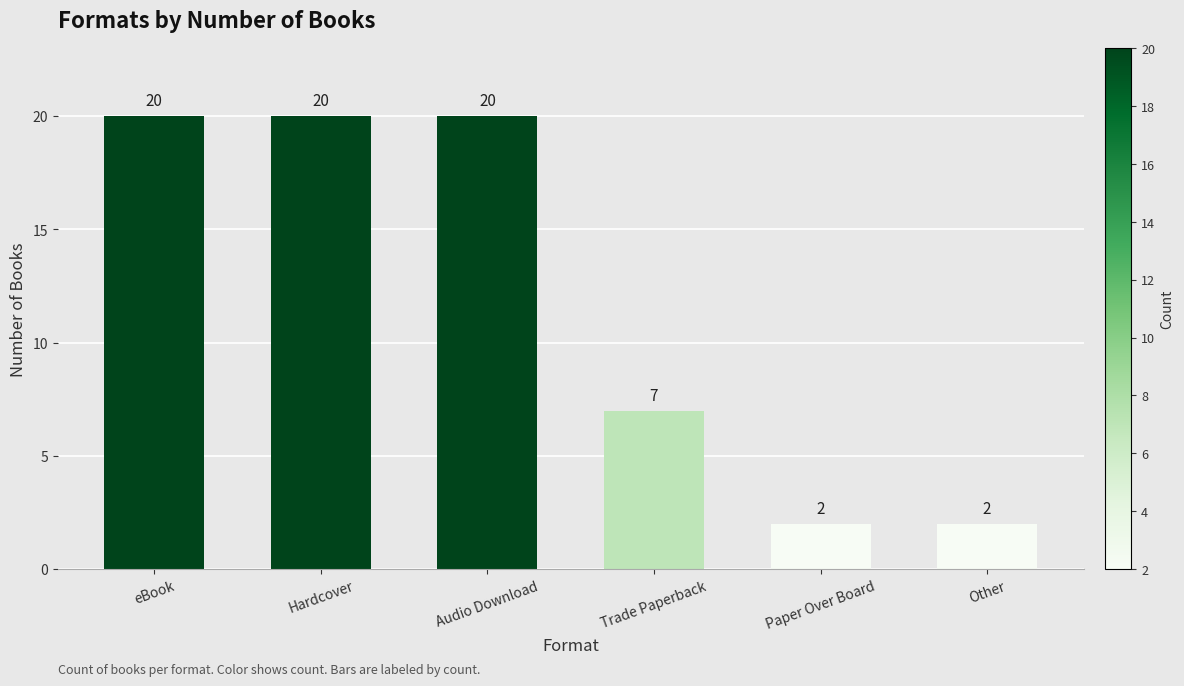

Is it true that the value at Paper Over Board is 2?

True